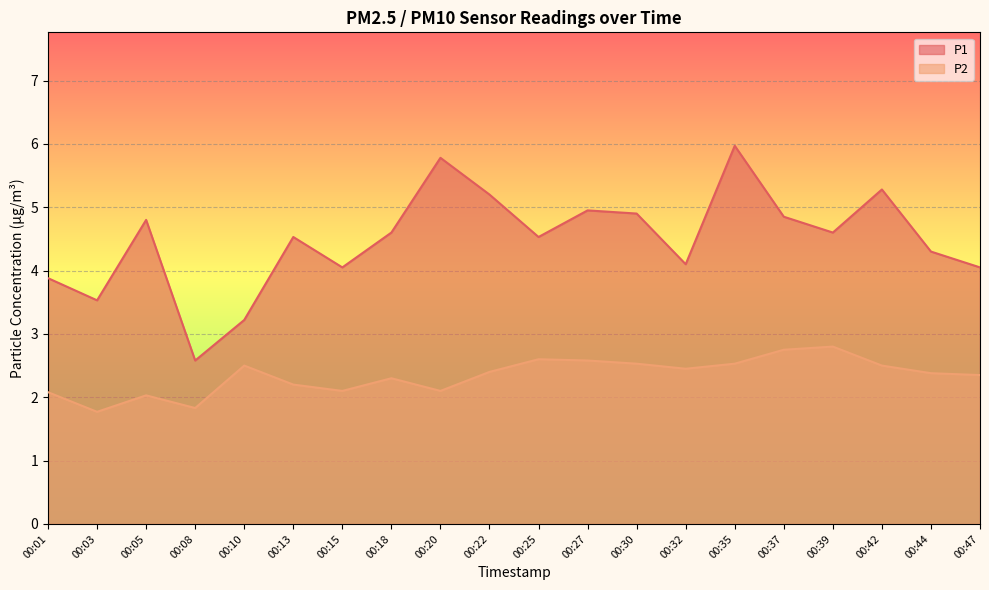

At which category does the chart reach its peak across all series?

00:35